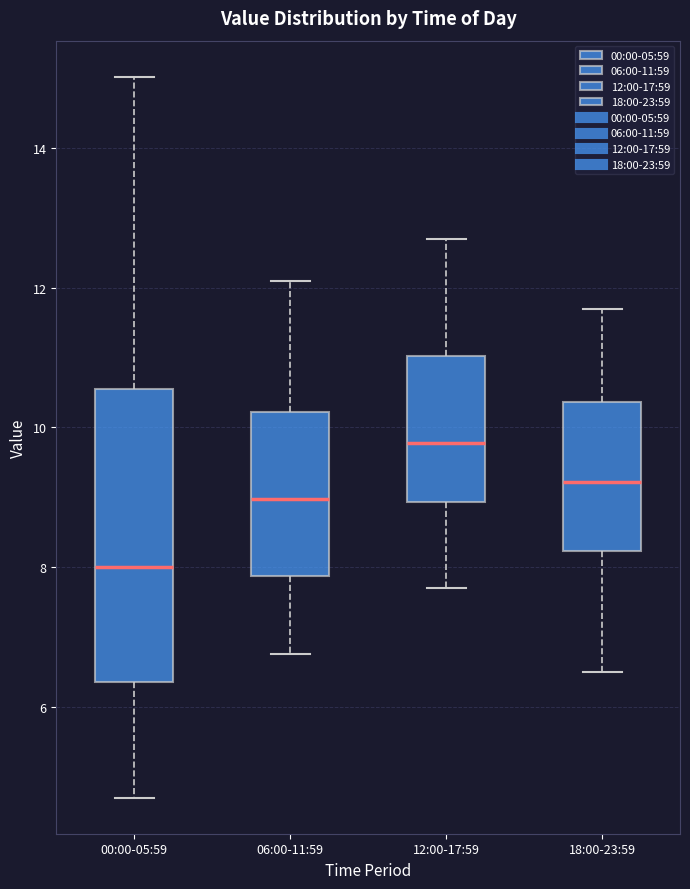

Comparing the boxes themselves (not the whiskers), which one is the tallest?

00:00-05:59